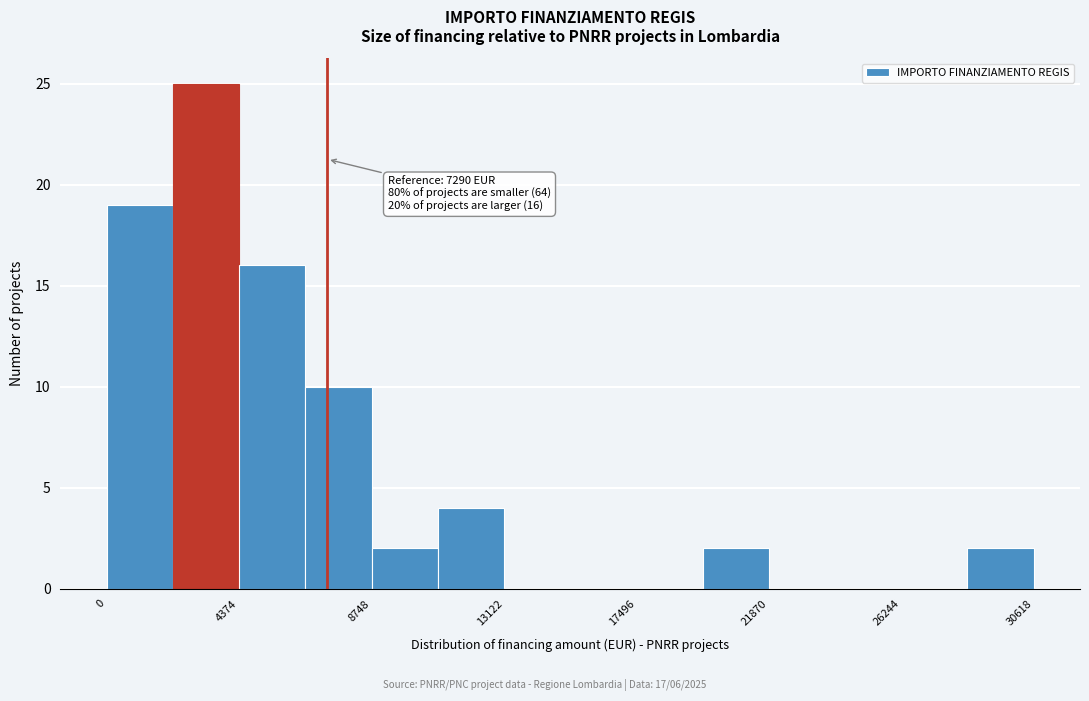

Which range on the x-axis has the tallest bar?

2000 to 4500